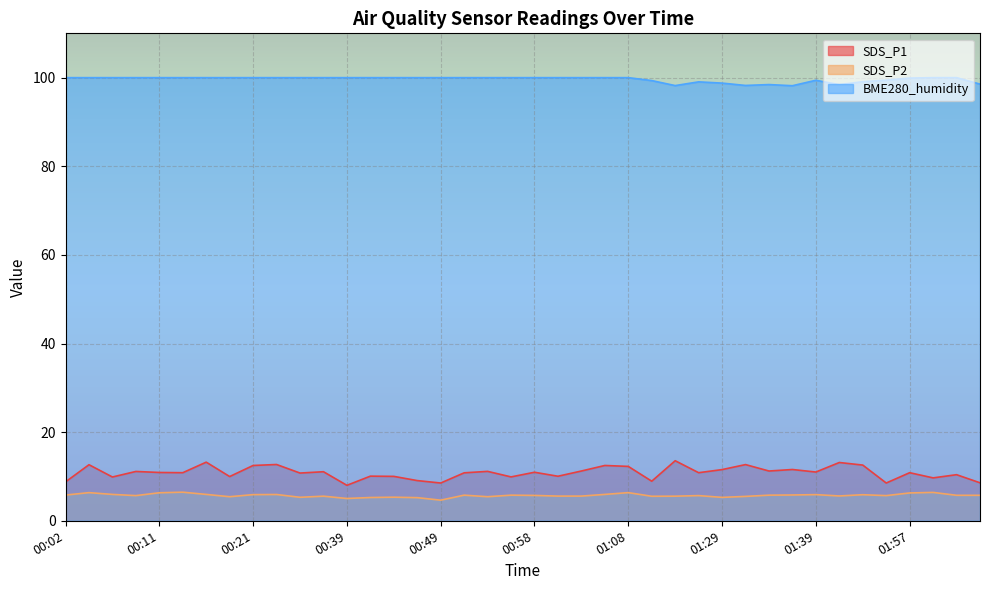

What is the average value of the BME280_humidity series?

99.6